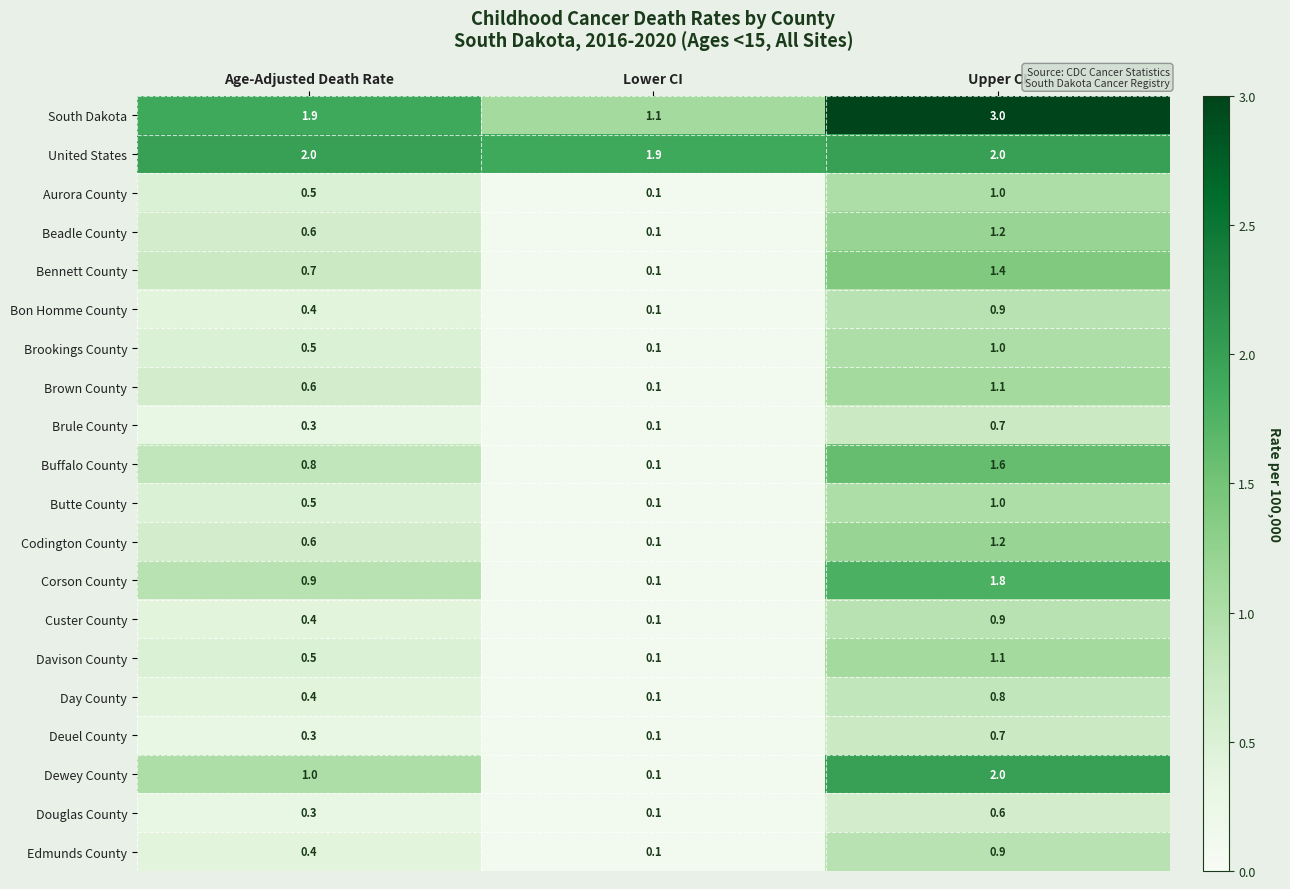

Count the Custer County values in the range 0 to 1.

3